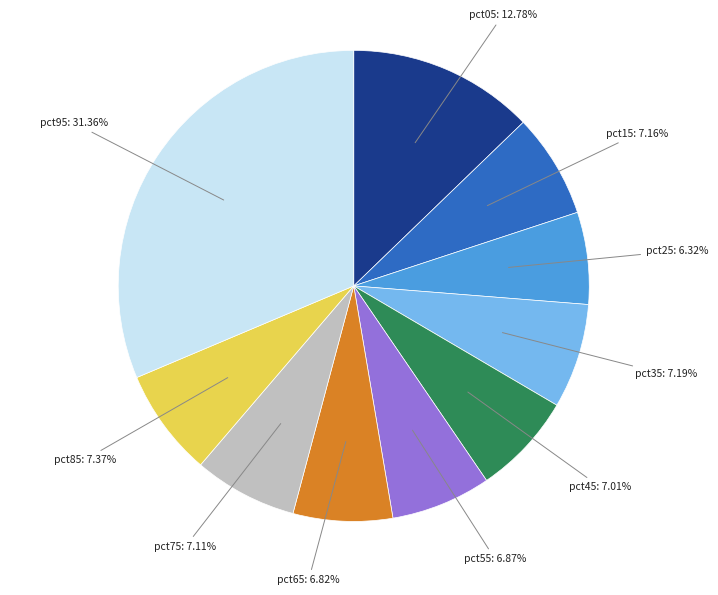

Combined, what portion of the pie is pct45 and pct95?

38.4%